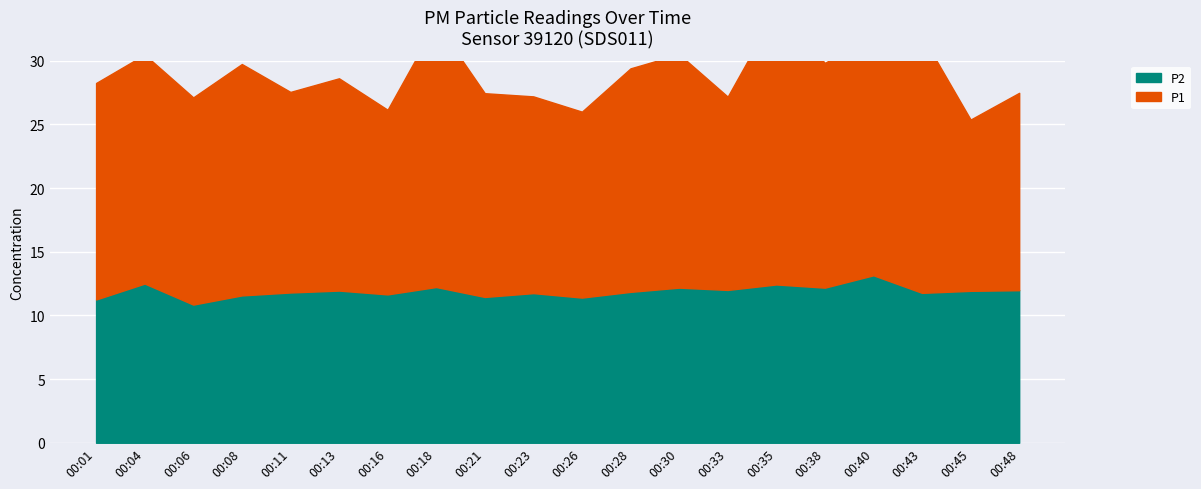

What is the minimum value shown in the chart?

10.8